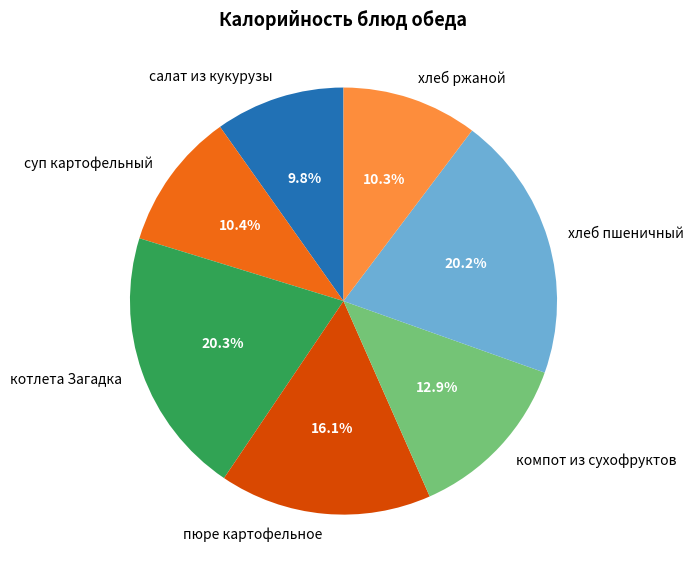

What is the ratio of the value at хлеб ржаной to the value at хлеб пшеничный?

0.5